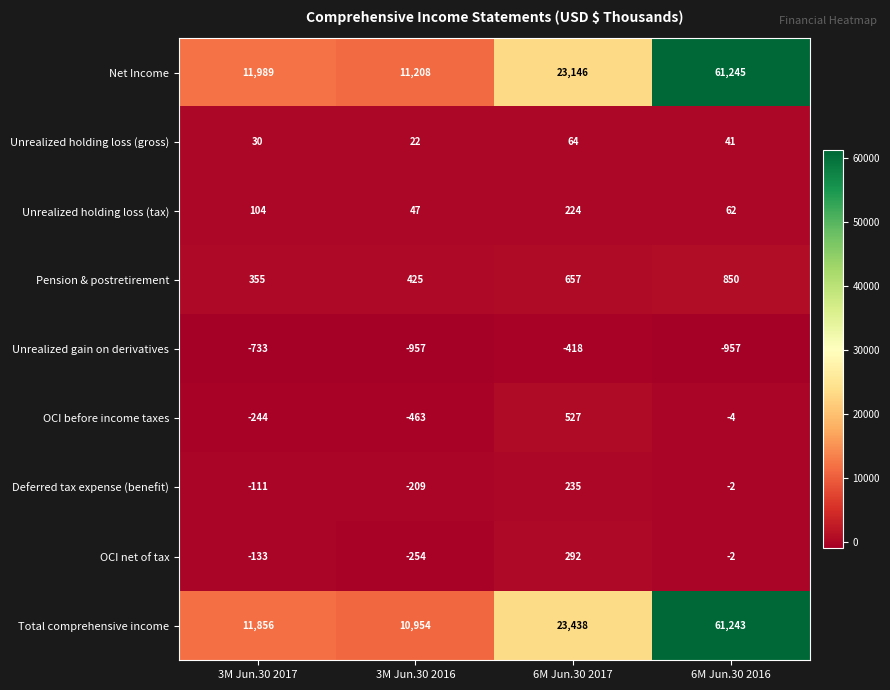

How many categories are shown in the chart?

4